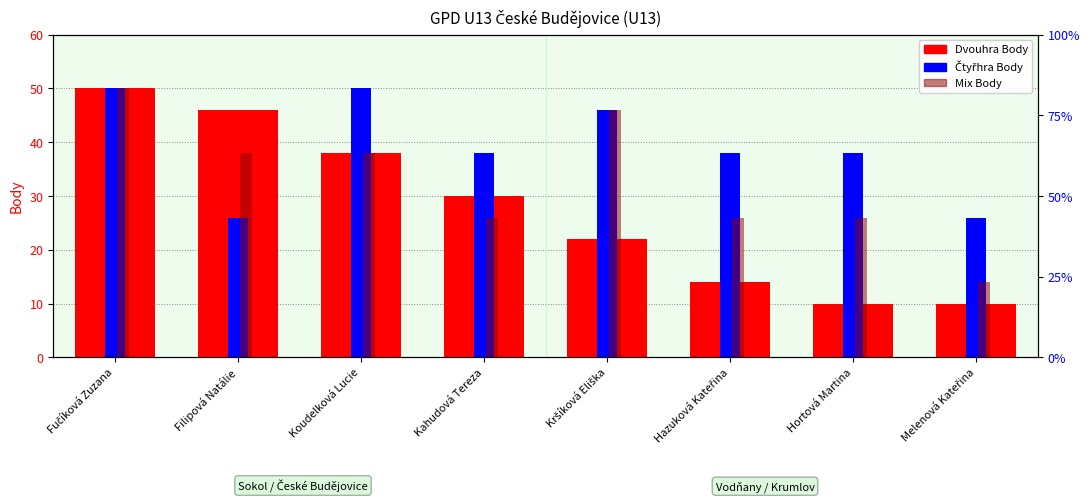

What is the difference between the maximum and minimum values in the Dvouhra Body series?

40